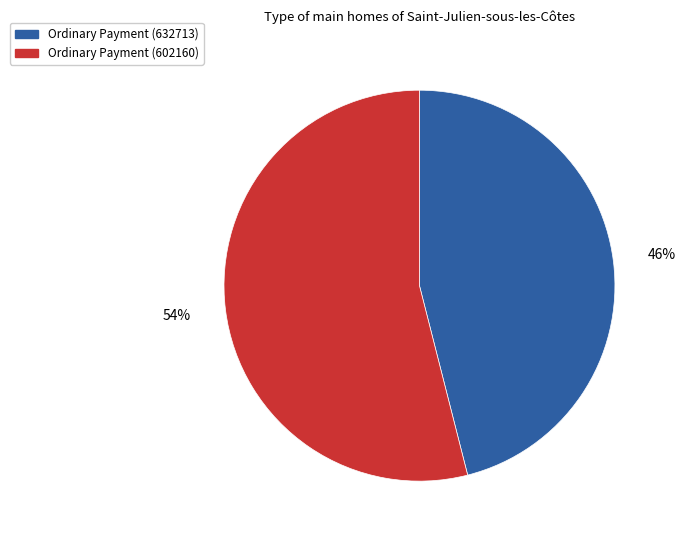

Rank the categories by value from highest to lowest.

Ordinary Payment (602160), Ordinary Payment (632713)